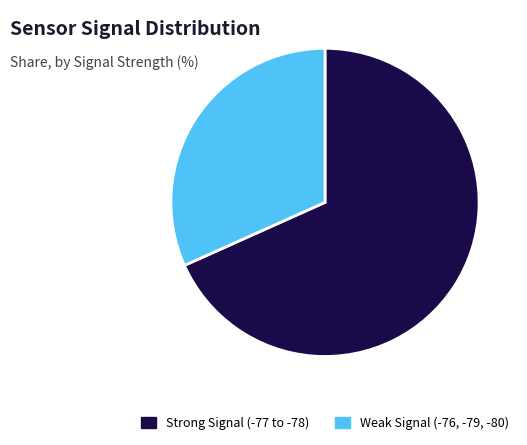

Combined, do Strong Signal (-77 to -78) and Weak Signal (-76, -79, -80) account for over 50%?

Yes